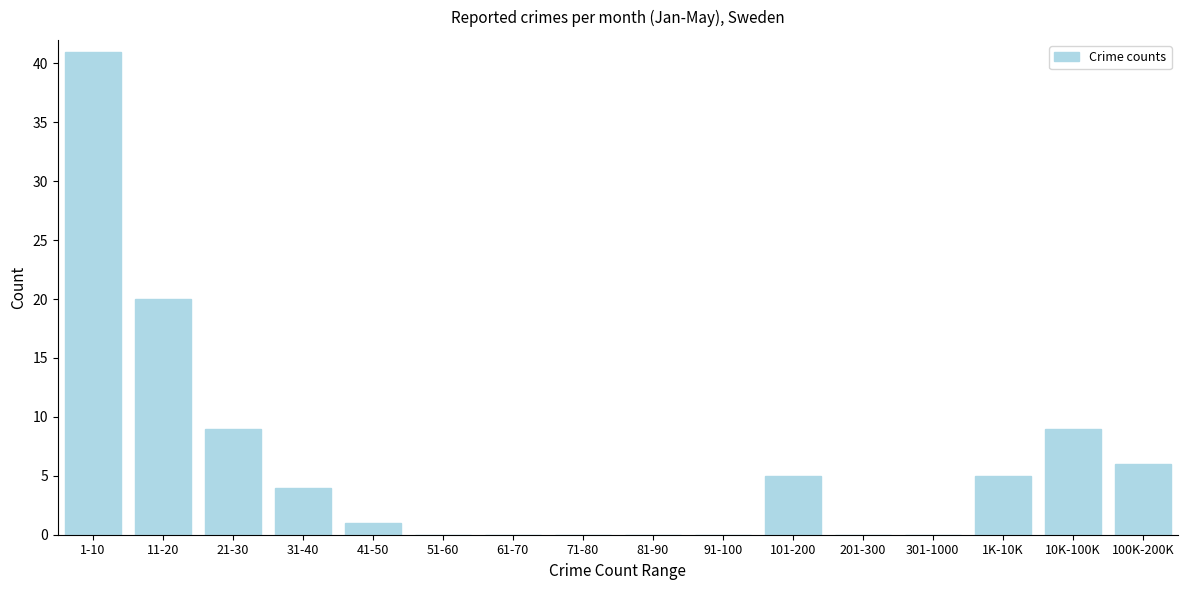

Reading left to right, extract all data points from this chart.

1-10=41	11-20=20	21-30=9	31-40=4	41-50=1	51-60=0	61-70=0	71-80=0	81-90=0	91-100=0	101-200=5	201-300=0	301-1000=0	1K-10K=5	10K-100K=9	100K-200K=6